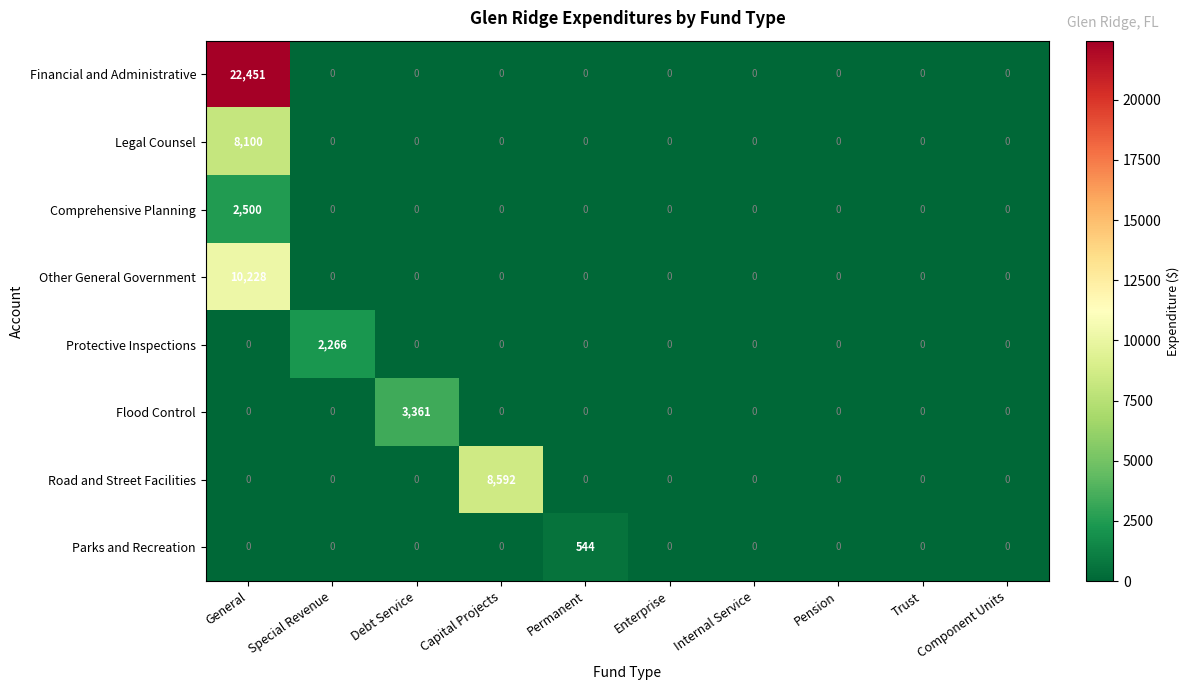

Is it true that Financial and Administrative equals 8972 at Internal Service?

False